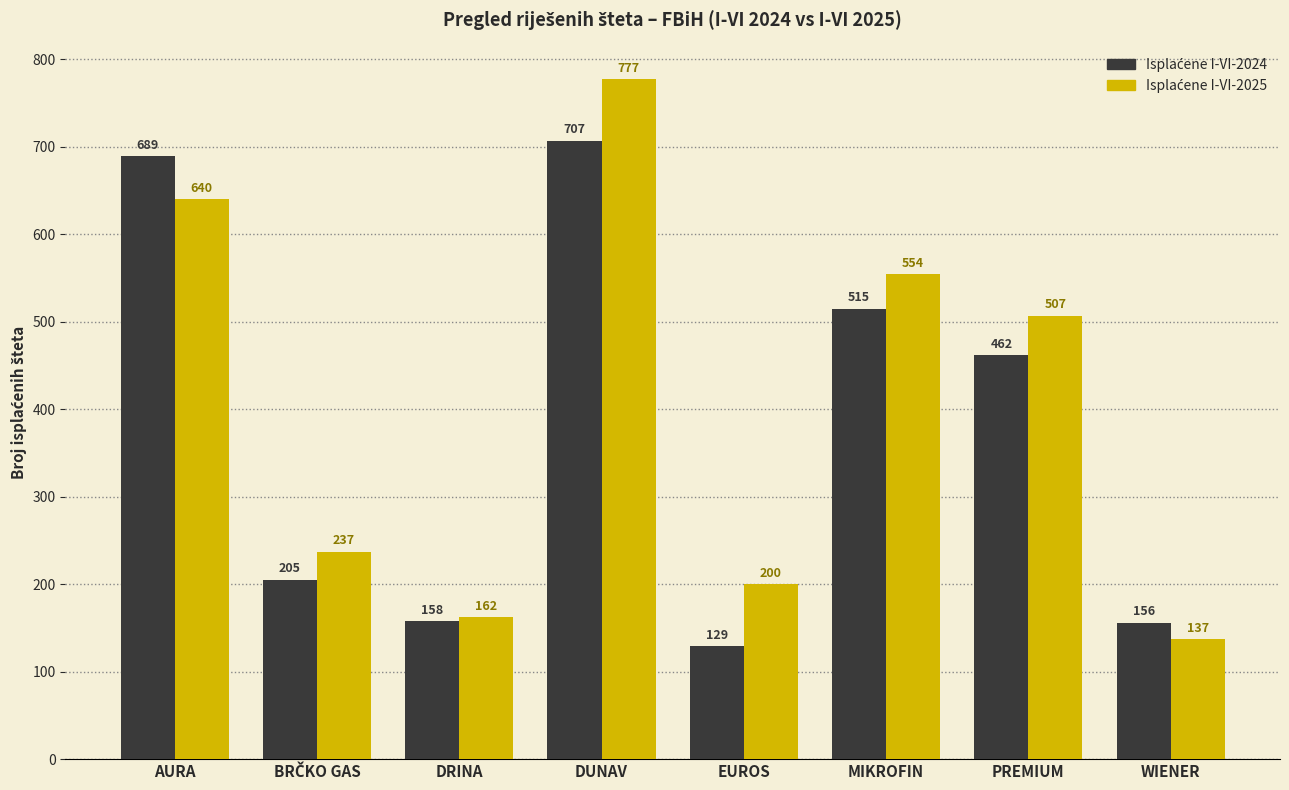

What is the smallest value displayed?

129